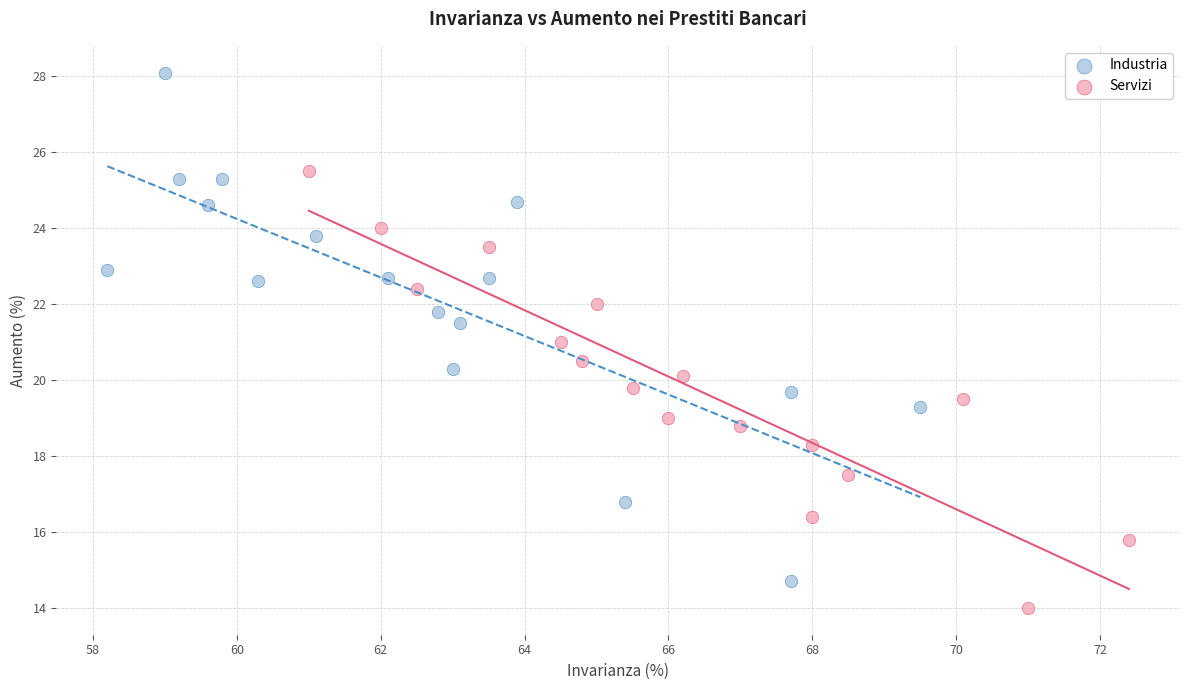

Which series contains the lowest Y value?

Servizi